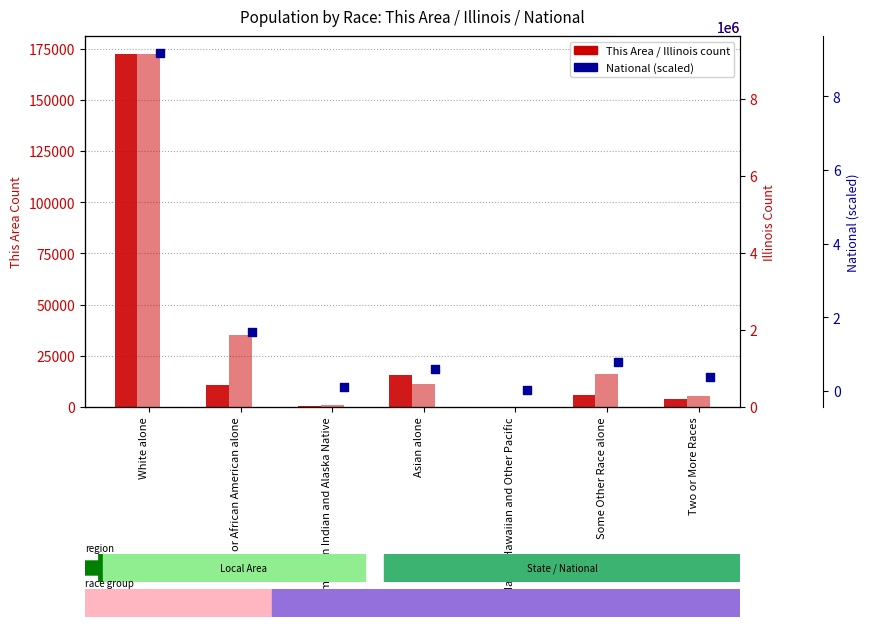

At which category is the sum across all series the highest?

White alone